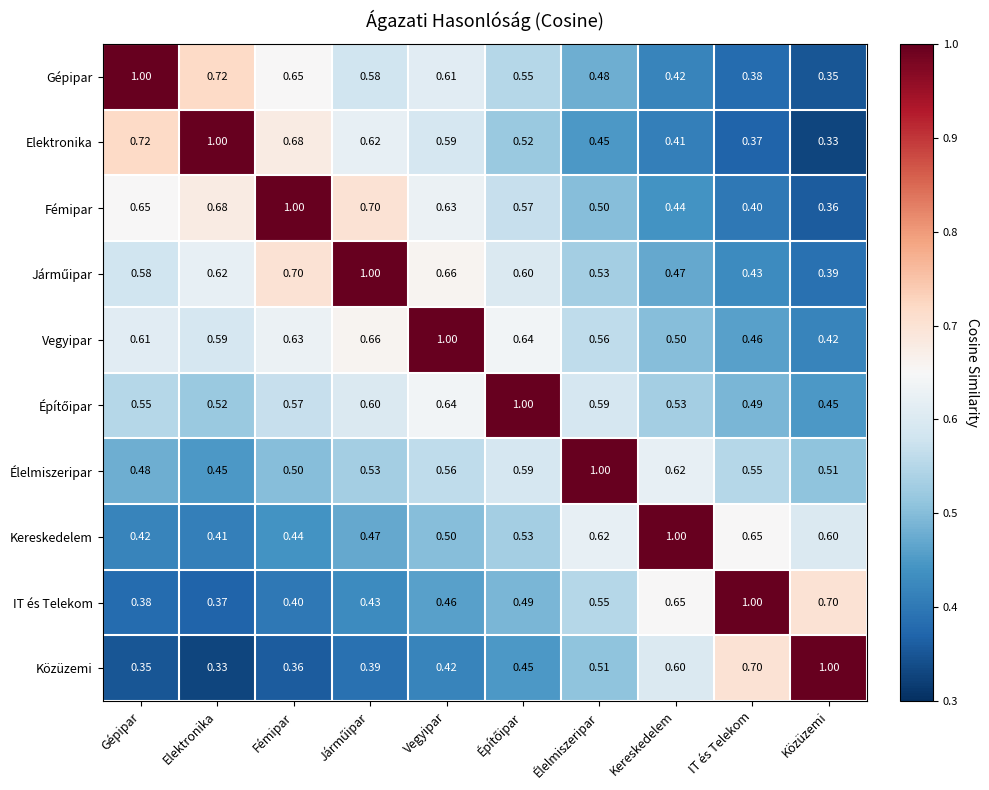

At which label does Fémipar reach its peak?

Fémipar